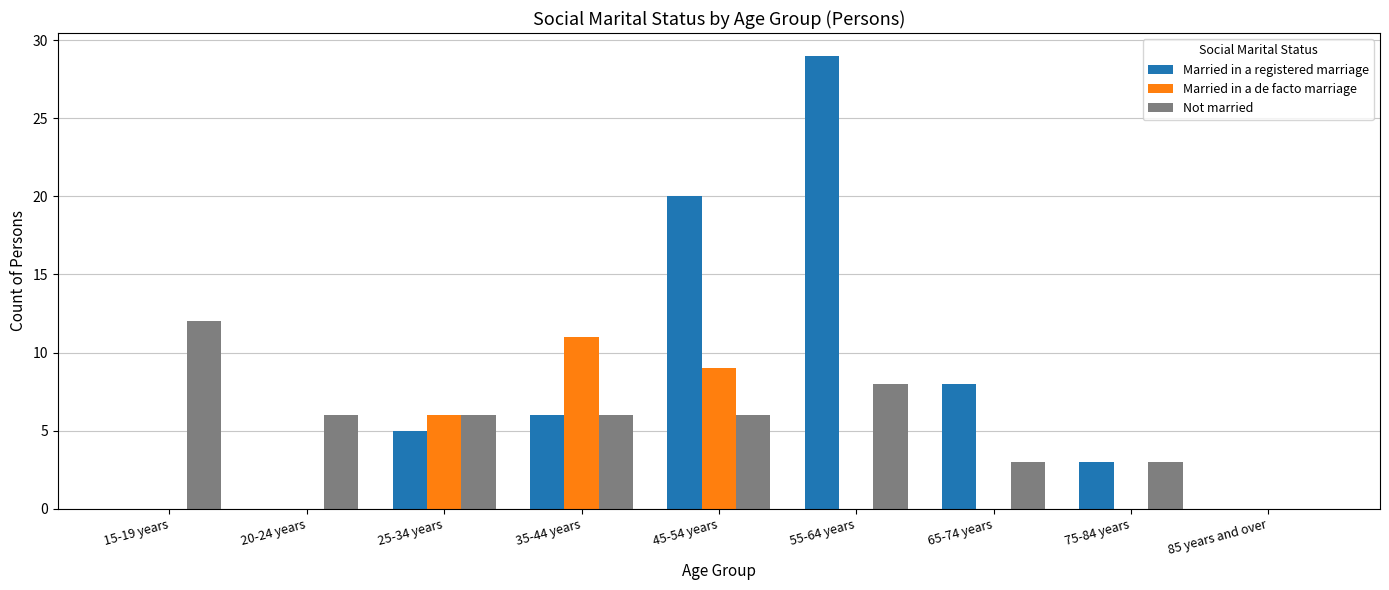

What is the sum of the Not married values at 75-84 years and 15-19 years?

15